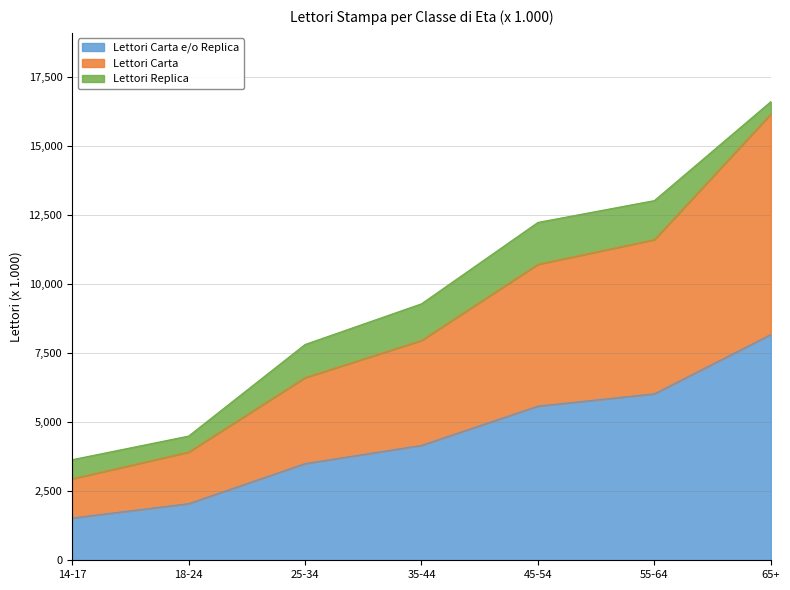

What is the label of the 2nd point from the right?

55-64